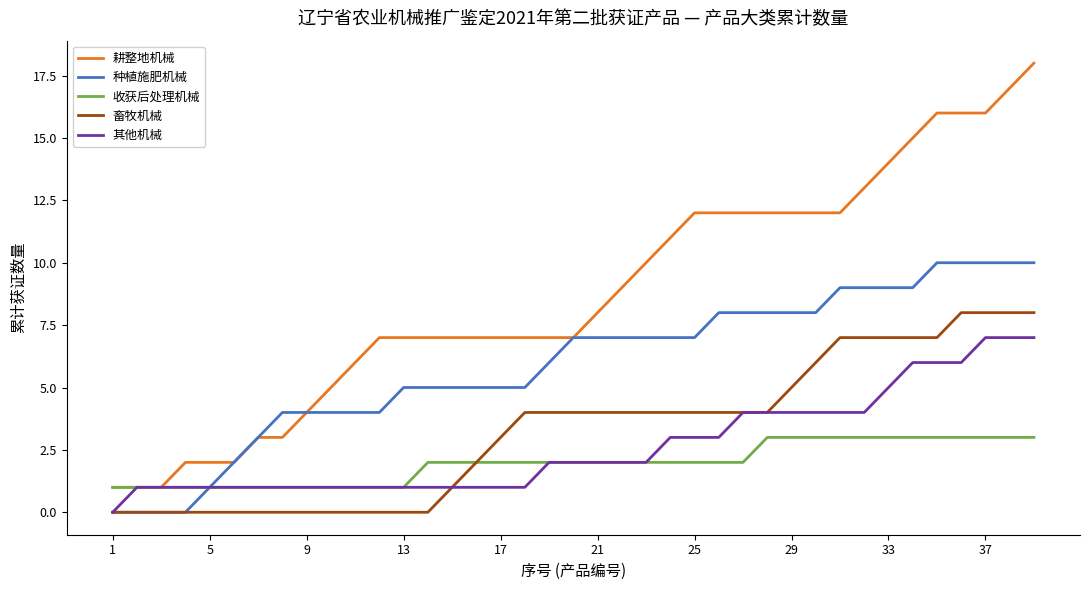

Reading left to right, list all the values displayed in this chart.

耕整地机械: 1	1	1	2	2	2	3	3	4	5	6	7	7	7	7	7	7	7	7	7	8	9	10	11	12	12	12	12	12	12	12	13	14	15	16	16	16	17	18
种植施肥机械: 0	0	0	0	1	2	3	4	4	4	4	4	5	5	5	5	5	5	6	7	7	7	7	7	7	8	8	8	8	8	9	9	9	9	10	10	10	10	10
收获后处理机械: 1	1	1	1	1	1	1	1	1	1	1	1	1	2	2	2	2	2	2	2	2	2	2	2	2	2	2	3	3	3	3	3	3	3	3	3	3	3	3
畜牧机械: 0	0	0	0	0	0	0	0	0	0	0	0	0	0	1	2	3	4	4	4	4	4	4	4	4	4	4	4	5	6	7	7	7	7	7	8	8	8	8
其他机械: 0	1	1	1	1	1	1	1	1	1	1	1	1	1	1	1	1	1	2	2	2	2	2	3	3	3	4	4	4	4	4	4	5	6	6	6	7	7	7